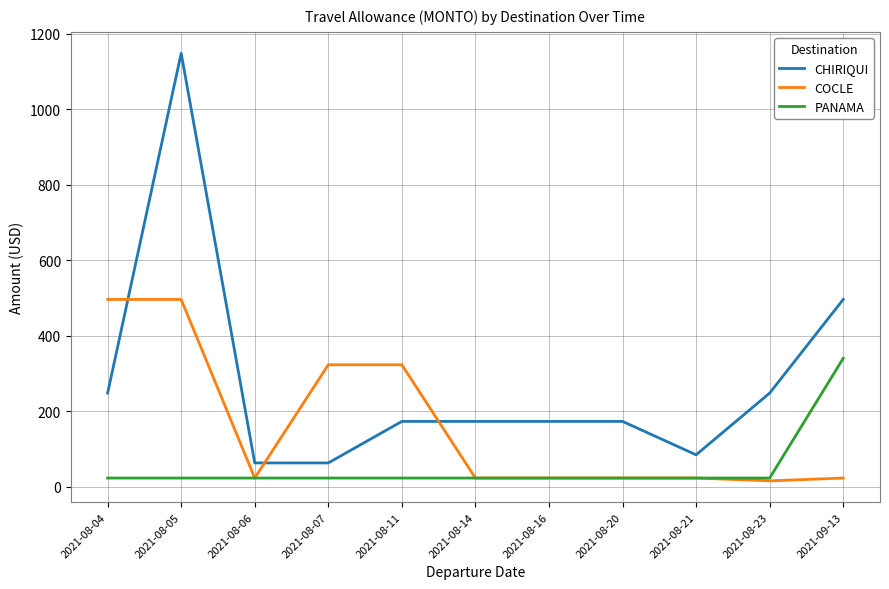

What is the spread (max minus min) of values at 2021-08-16?

150.0